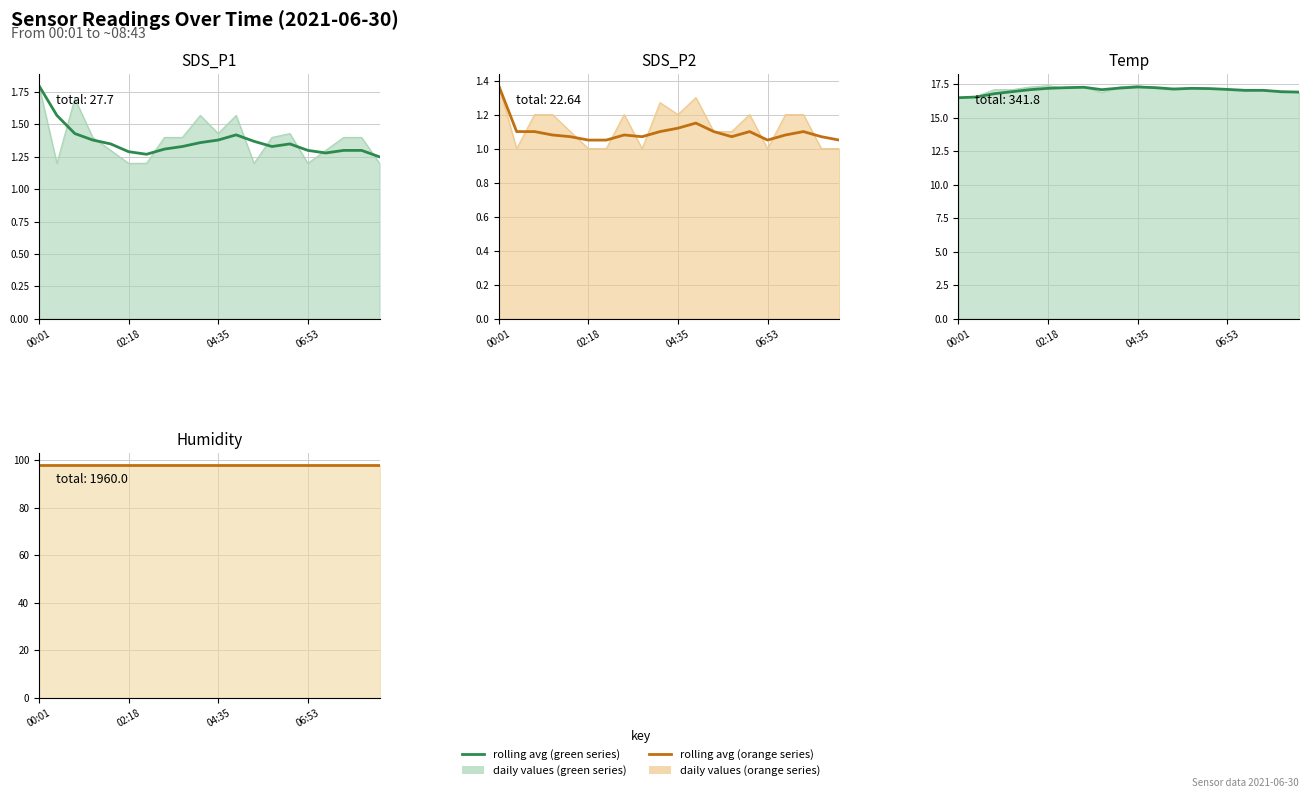

True or false: Temp and SDS_P2 cross at least once.

False